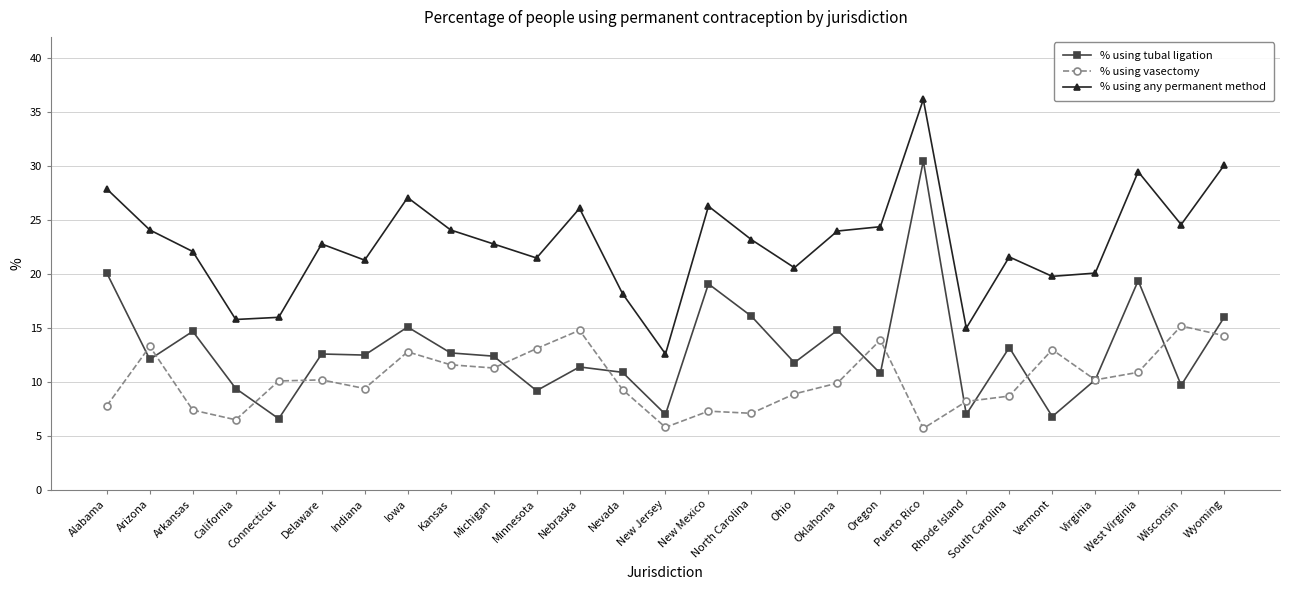

What is the approximate value of % using vasectomy at Indiana?

9.4